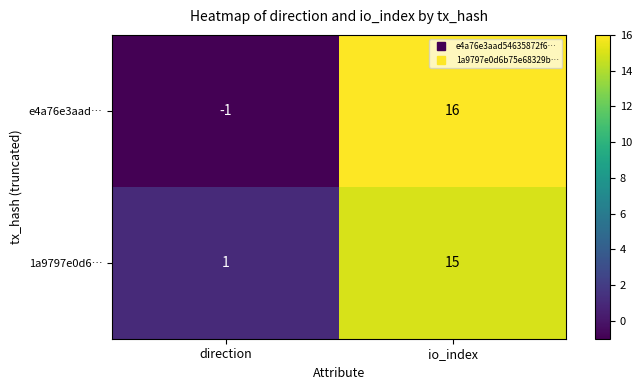

Which series changed the most between direction and io_index?

e4a76e3aad…